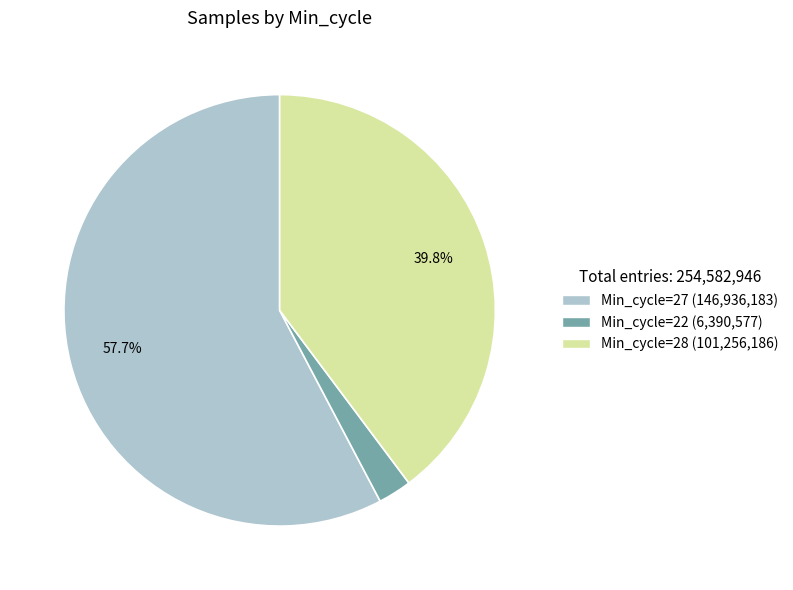

To the nearest percent, what is the average slice percentage?

33%